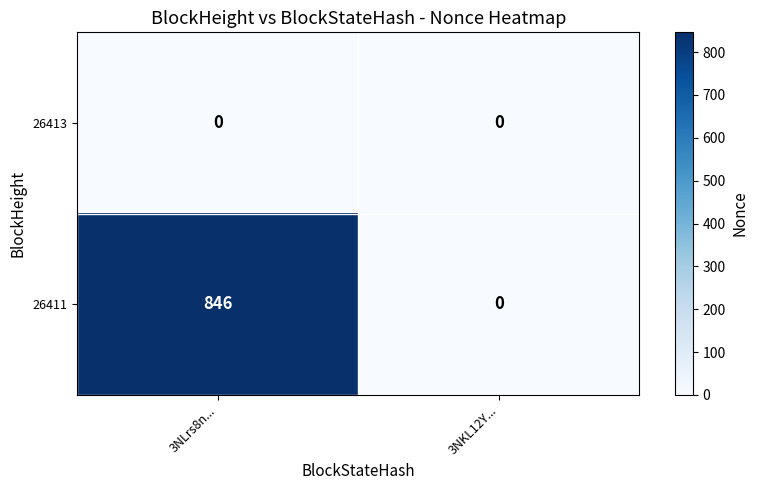

Which label corresponds to the largest value in the chart?

3NLrs8n...